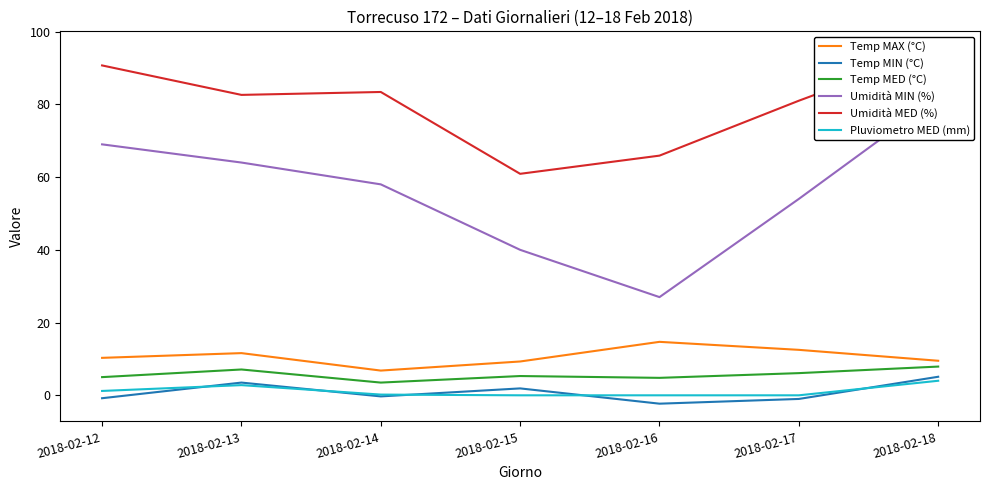

Which series has the largest total across all categories?

Umidità MED (%)